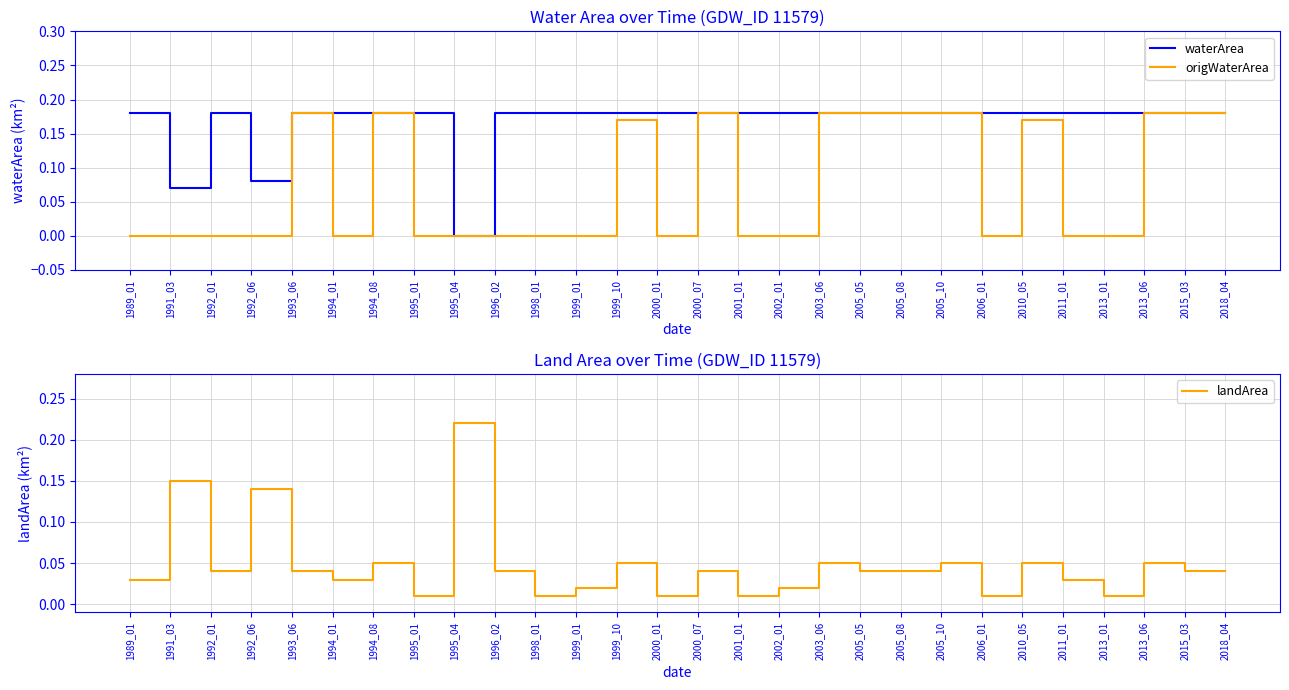

At which category is the sum across all series the highest?

1994_08